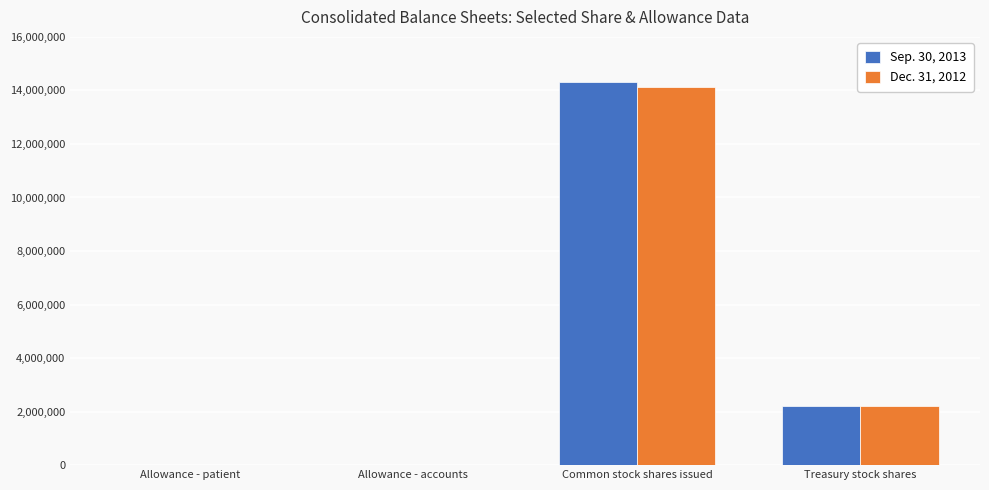

The value of Dec. 31, 2012 at Allowance - patient is 1595. True or false?

True